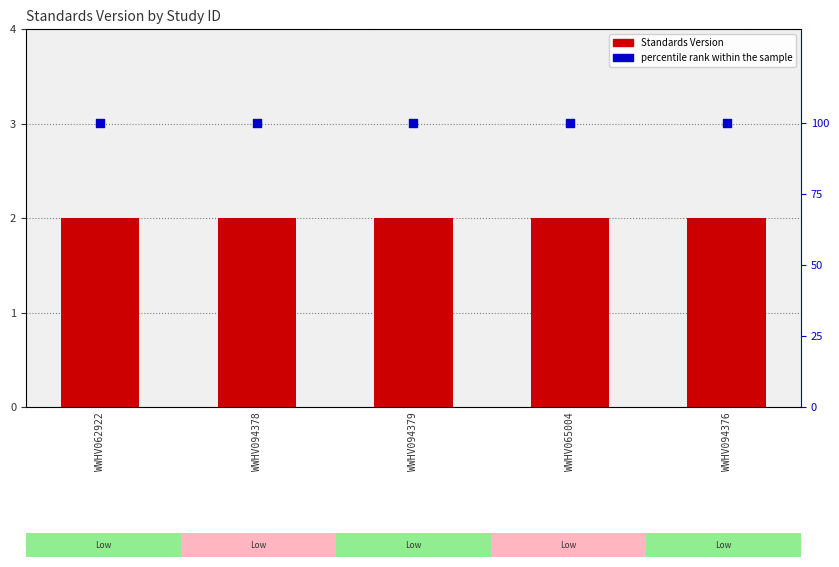

Which series has the largest Y range (max minus min)?

Standards Version